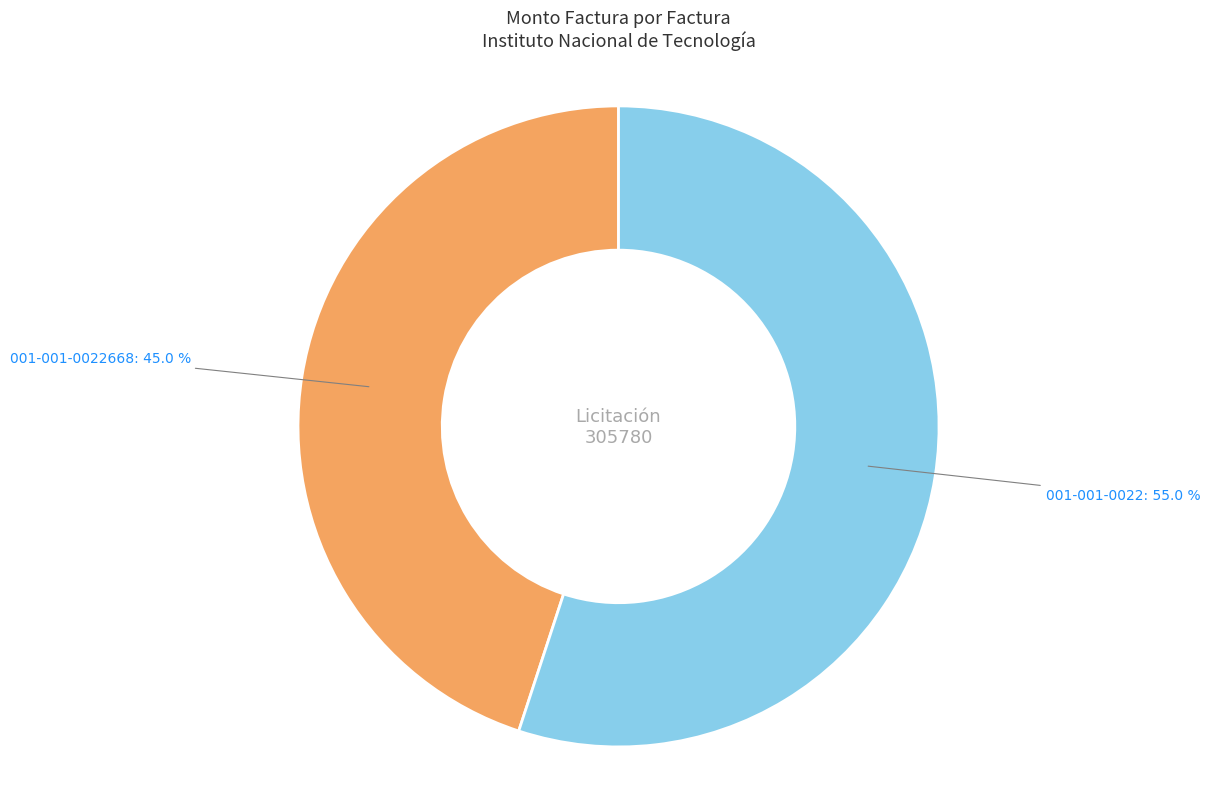

Does any single category account for the majority?

Yes